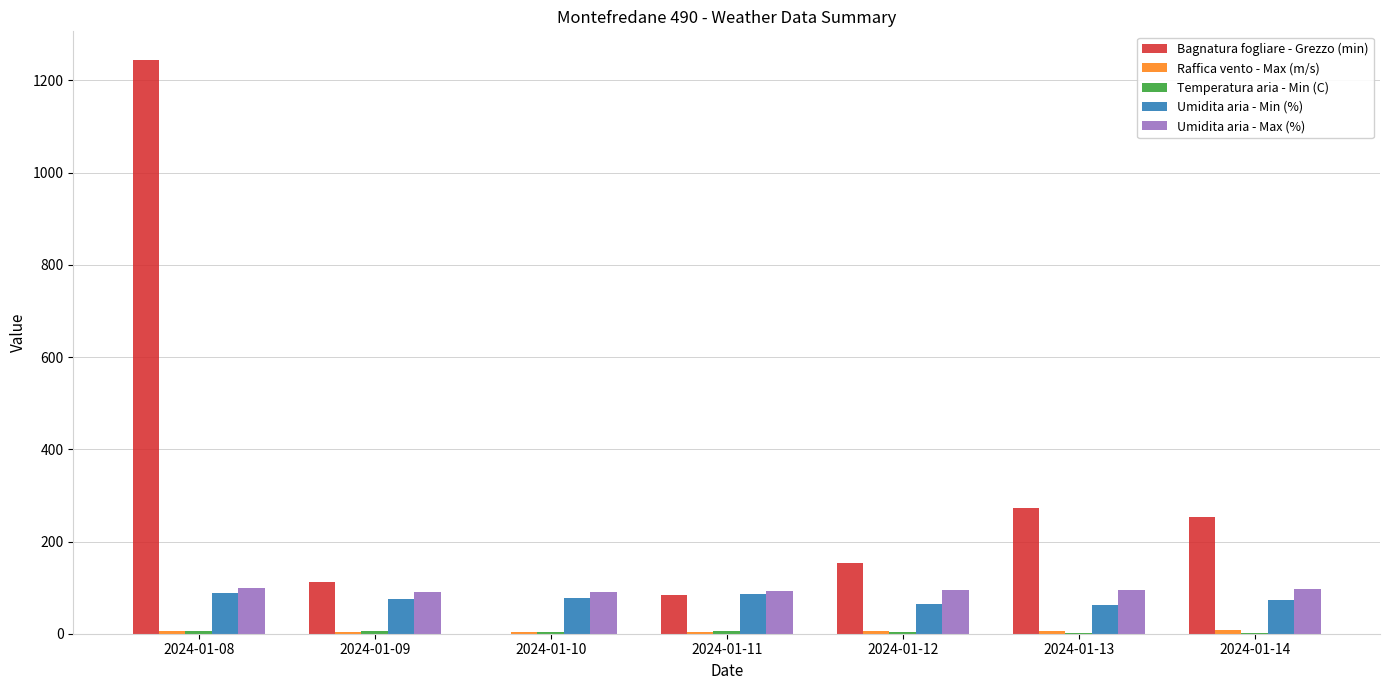

How many groups of bars are there?

7